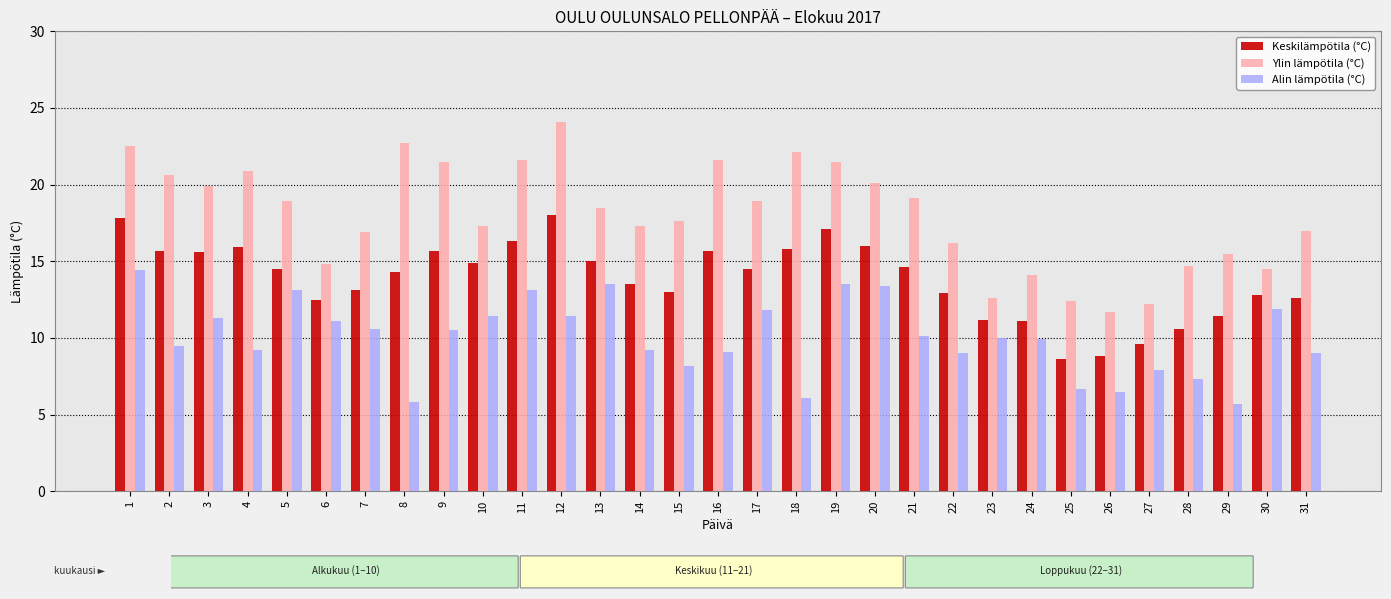

What is the value of the Keskilämpötila (°C) bar at the 14th from the left?

13.5